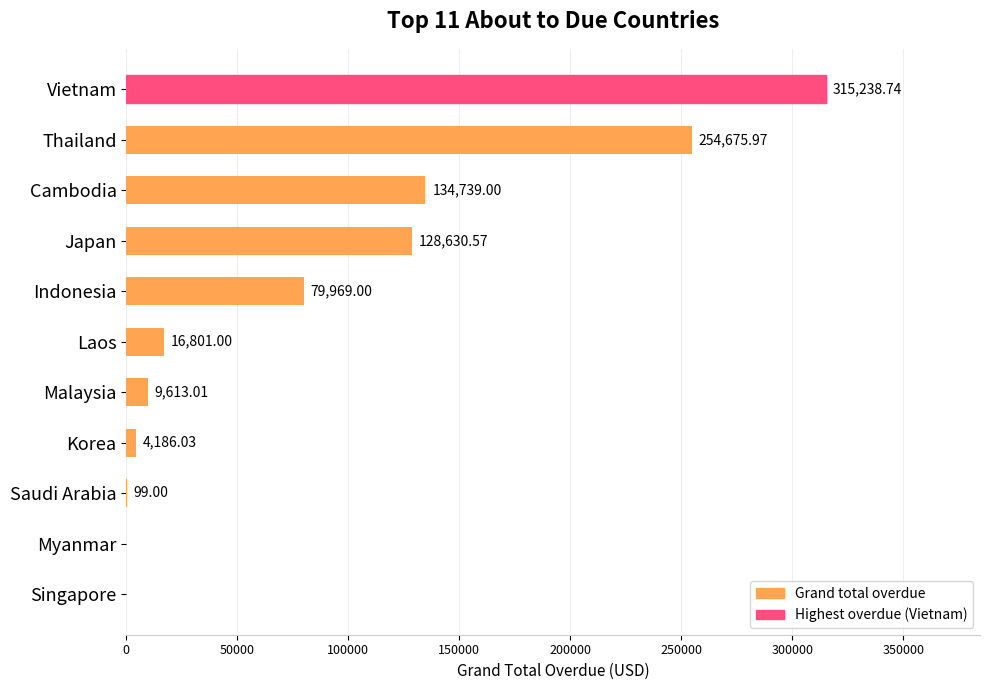

At which category does the chart reach its peak across all series?

Vietnam